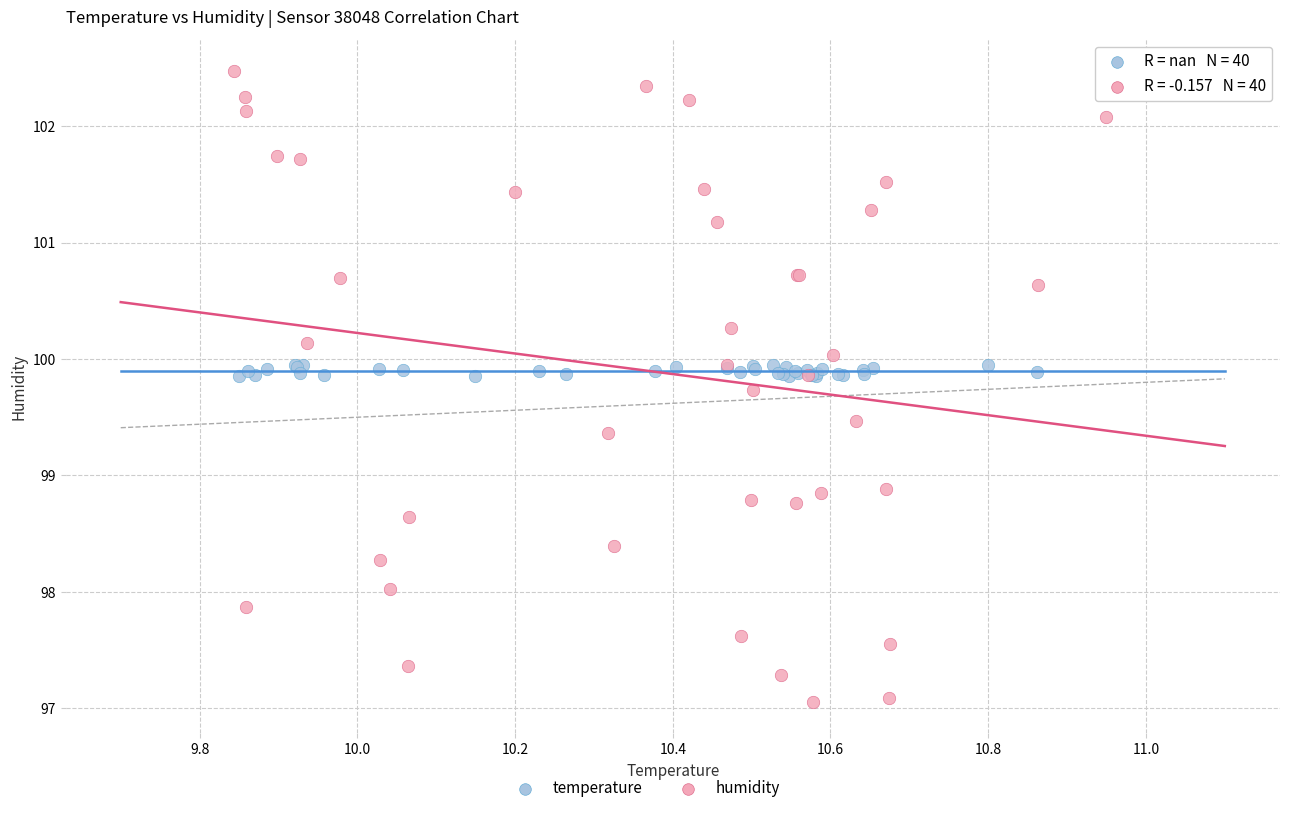

Which series contains the lowest Y value?

humidity